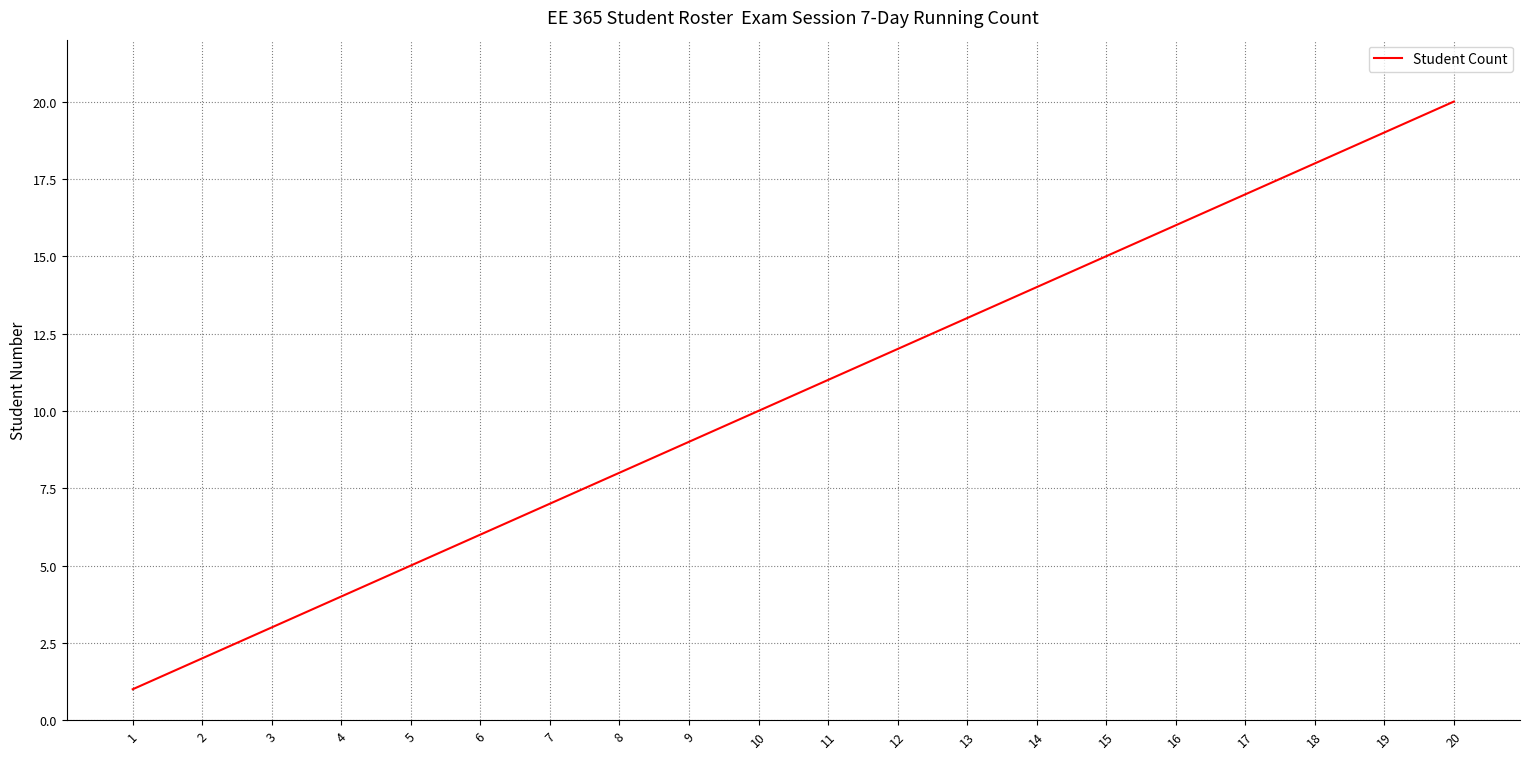

The value at 18 is 18. True or false?

True